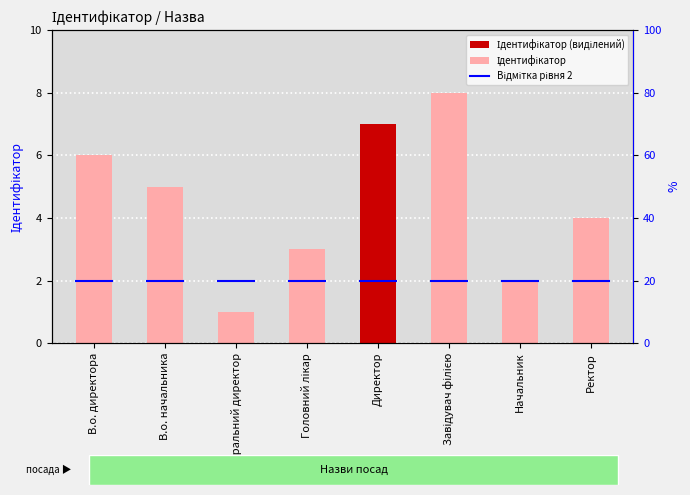

What is the change in value from Генеральний директор to Ректор?

+3